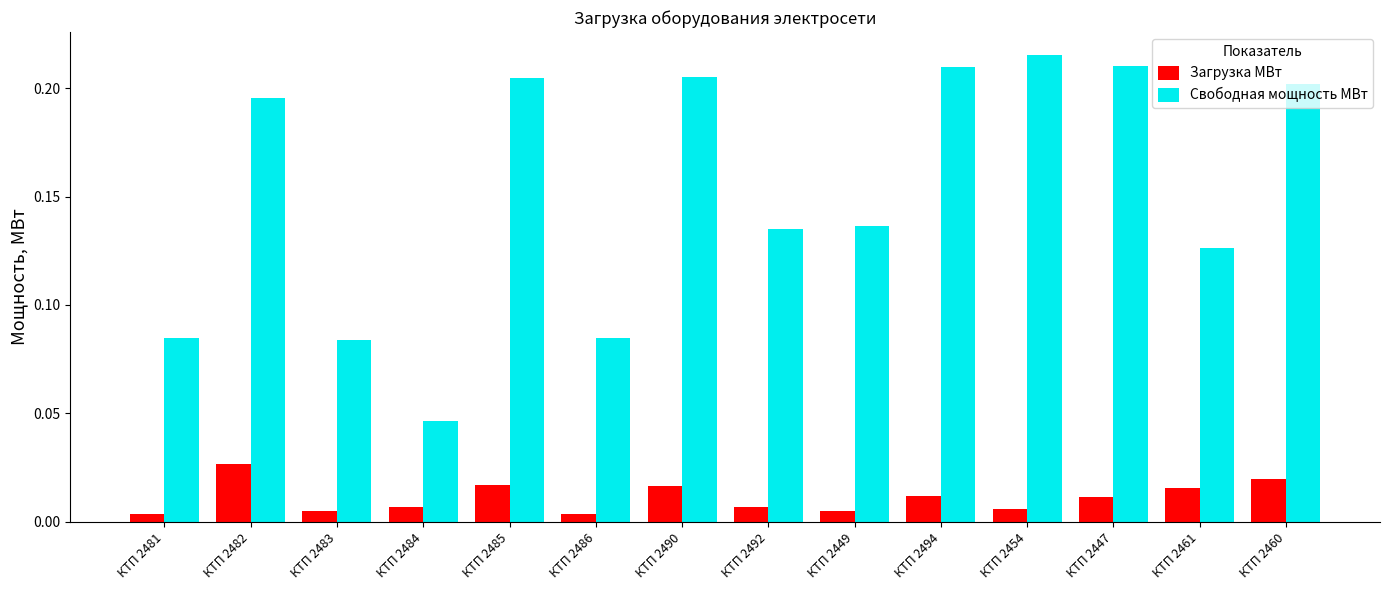

Between КТП 2481 and КТП 2485, which series saw the biggest shift?

Свободная мощность МВт